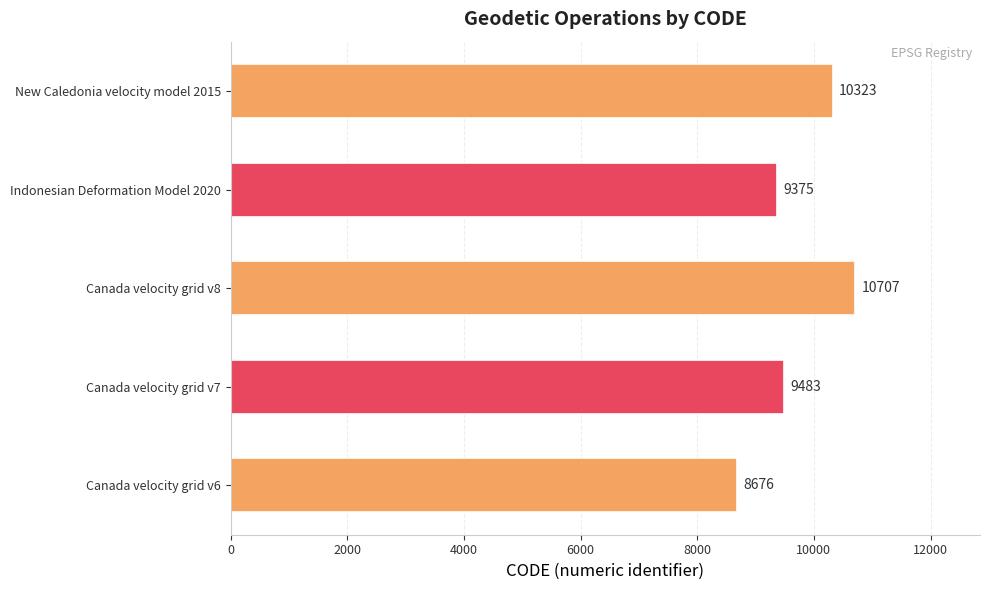

What is the difference between the second highest and second lowest values?

948